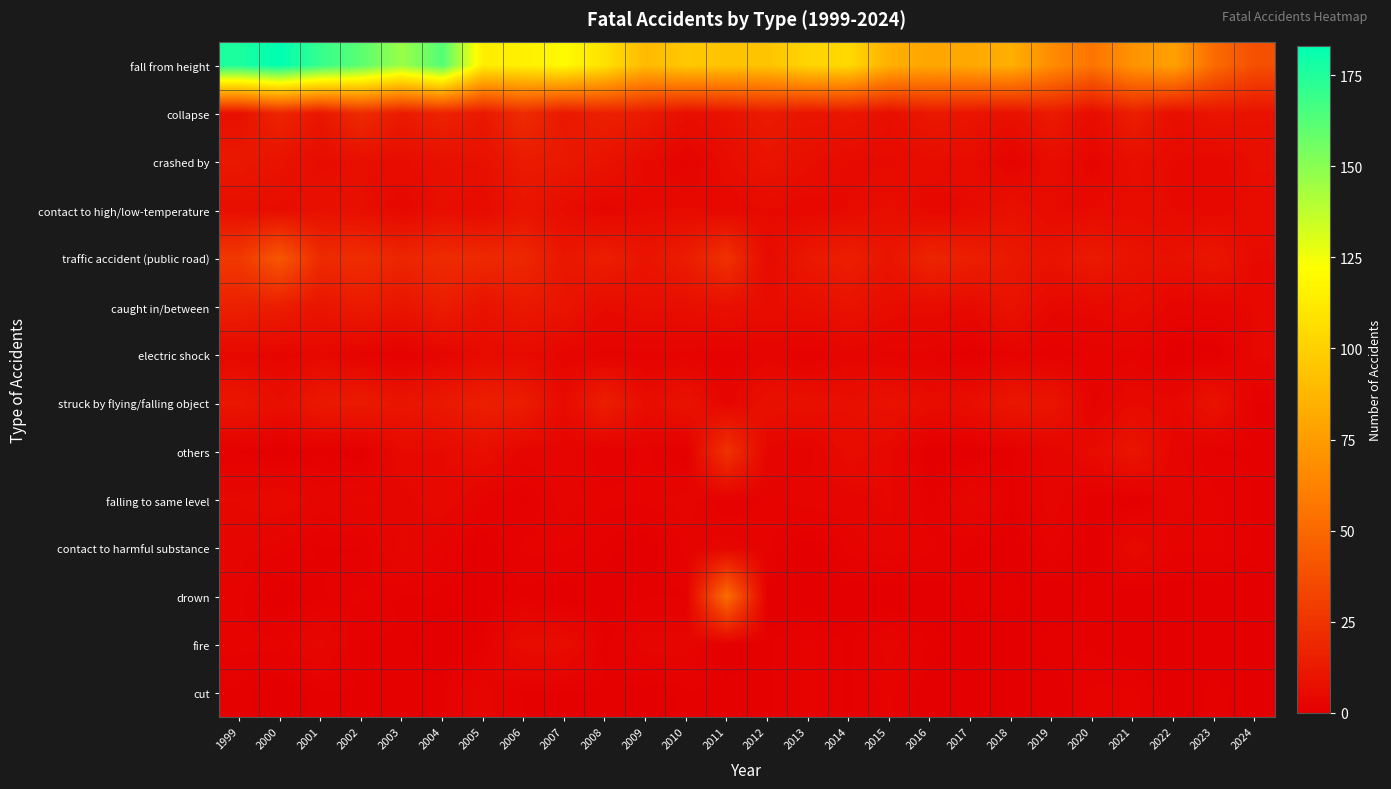

At 2020, list the series in order from largest to smallest.

fall from height, traffic accident (public road), collapse, contact to high/low-temperature, others, caught in/between, crashed by, electric shock, struck by flying/falling object, cut, falling to same level, drown, fire, contact to harmful substance